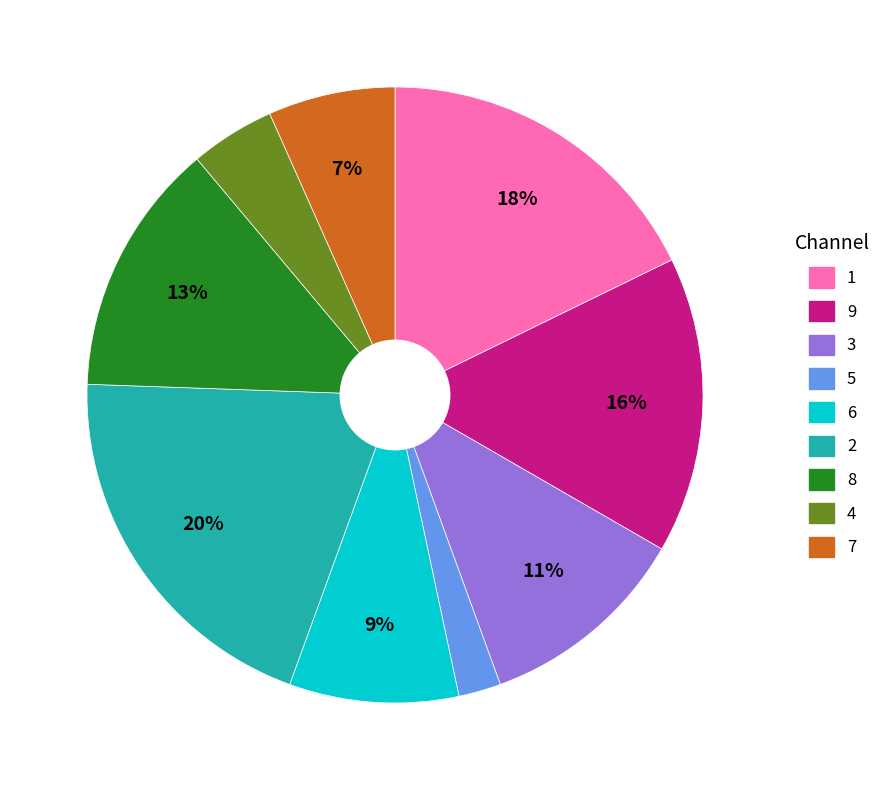

Approximately how many times larger is the value at 3 compared to 9?

0.7